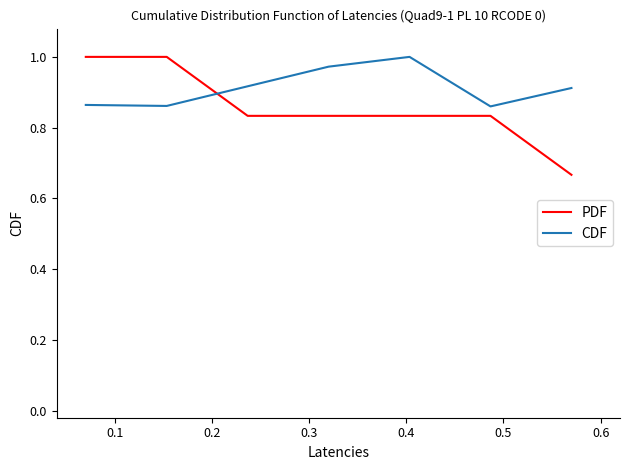

Which series ends up on top after the final intersection of CDF and PDF?

CDF